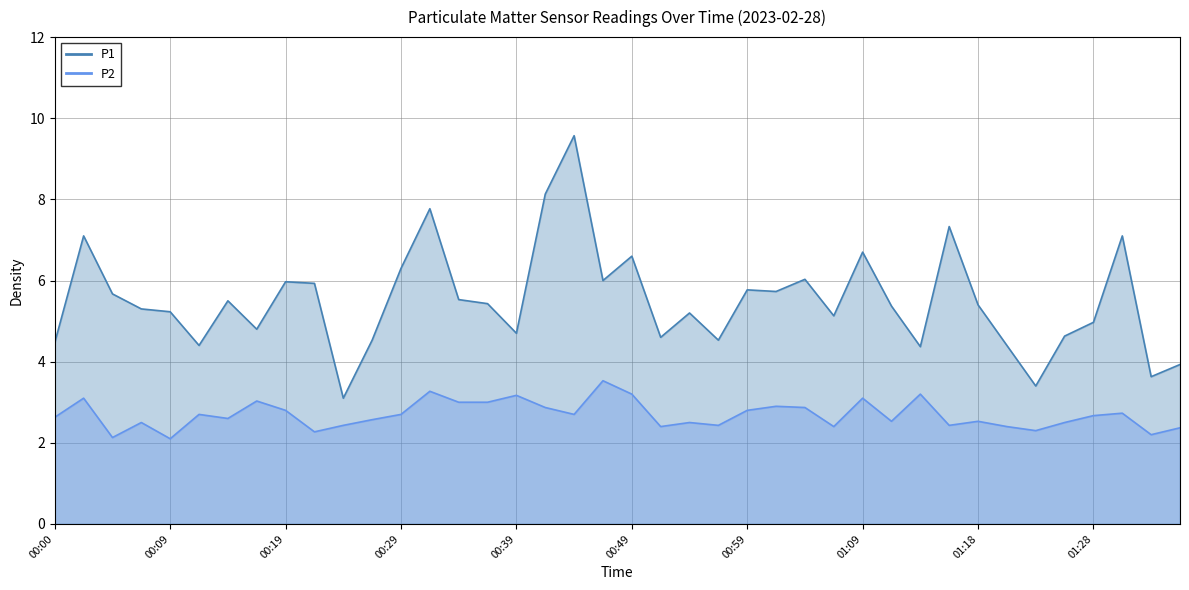

Where is the first local maximum for P1?

00:02